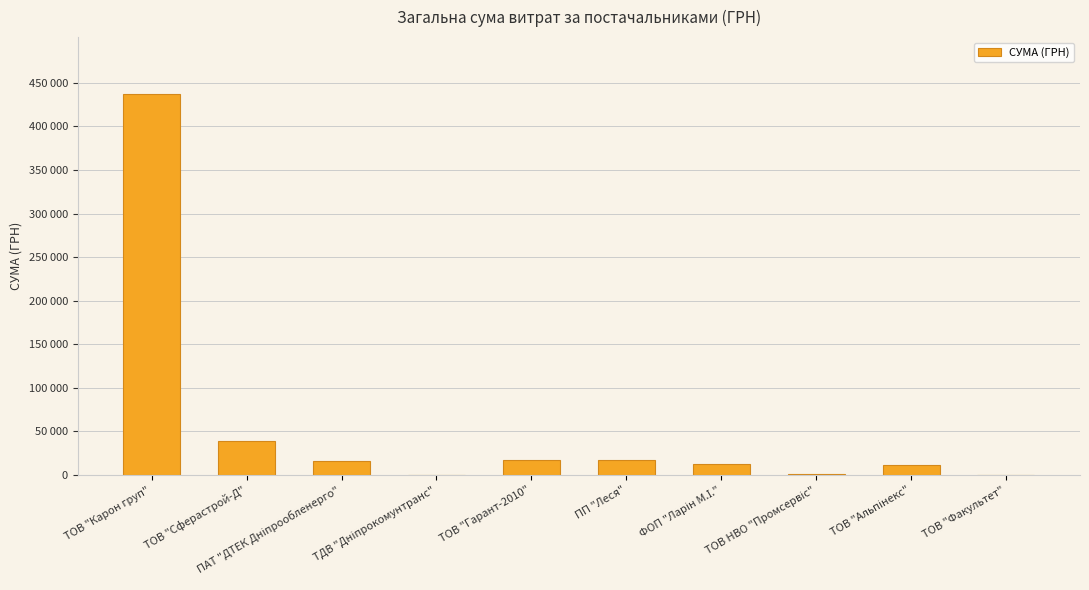

At which category does the chart reach its peak across all series?

ТОВ "Карон груп"